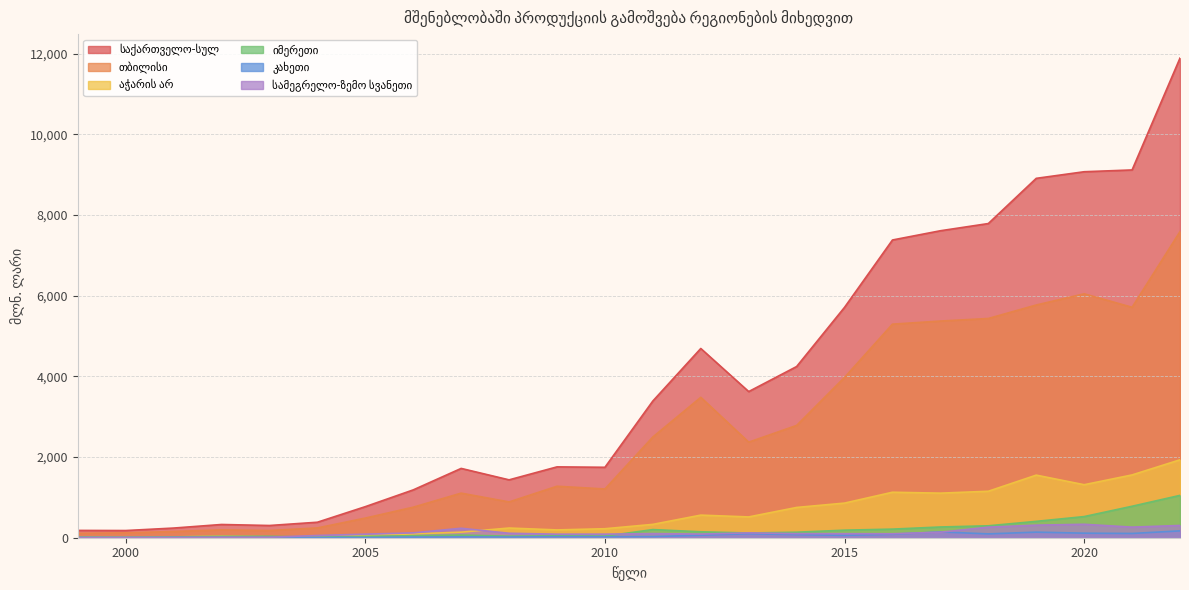

What is the difference between the second highest and minimum values in the იმერეთი series?

767.4